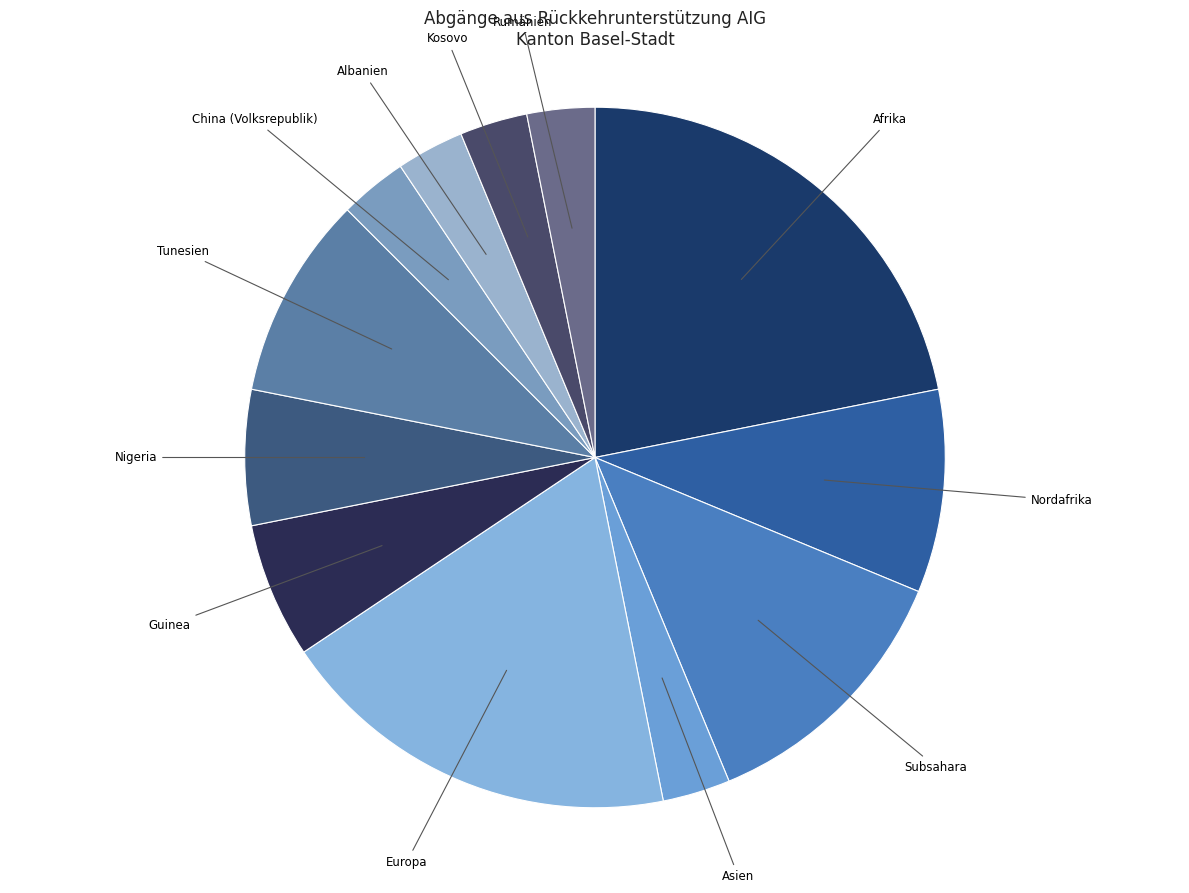

Does any single category account for the majority?

No